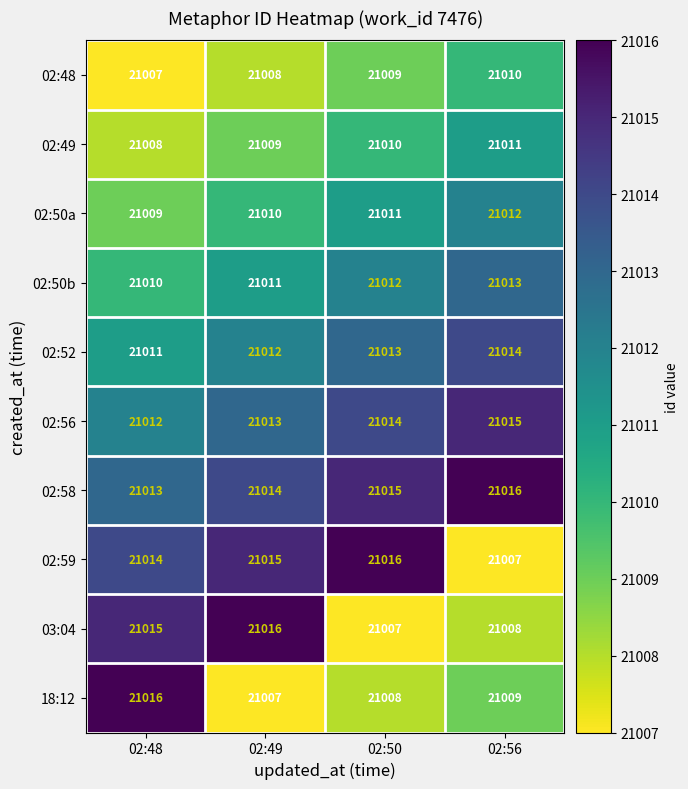

What is the sum of all 02:59 values?

84052